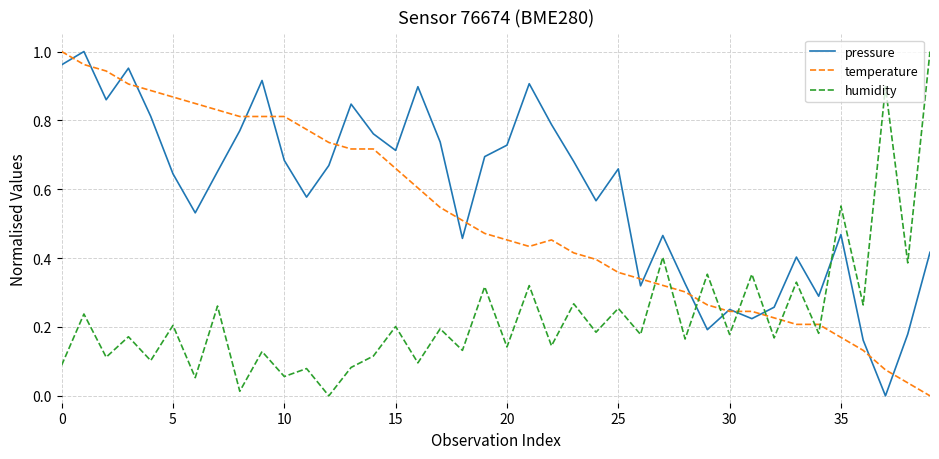

Which series has the largest total across all categories?

pressure